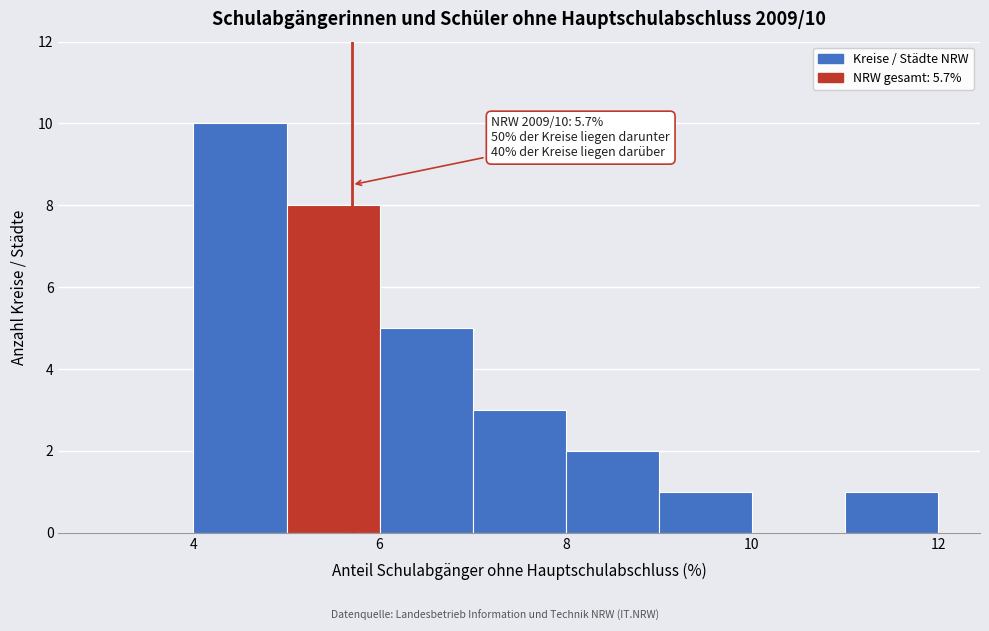

Which range on the x-axis has the tallest bar?

4 to 5